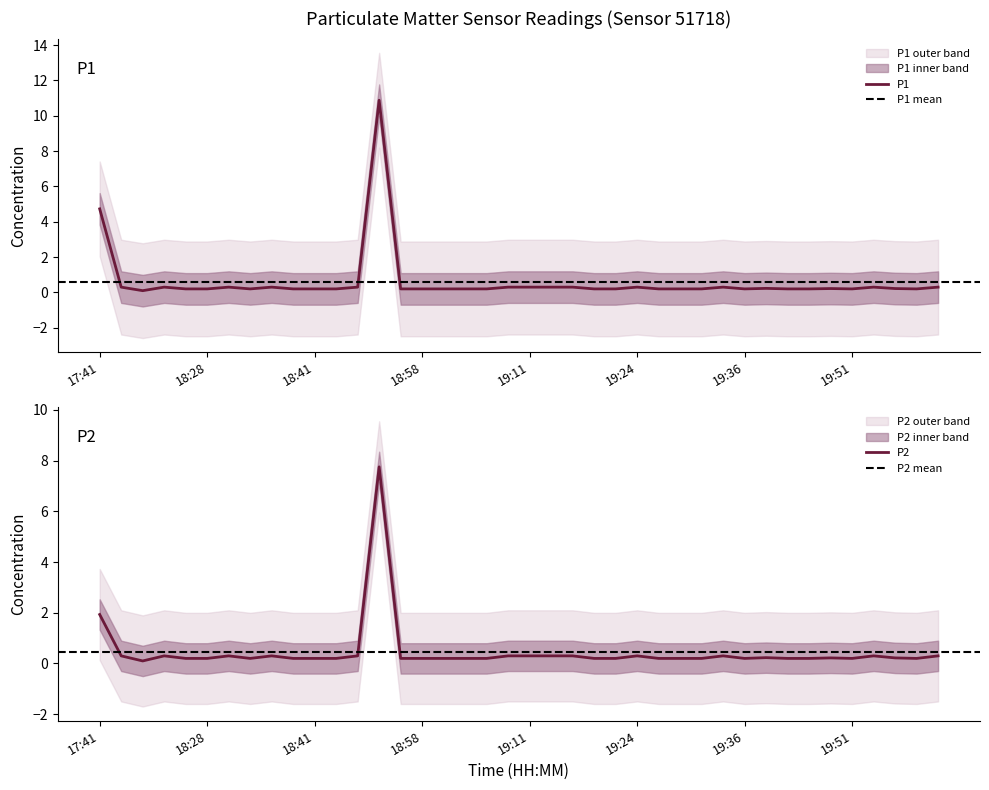

True or false: P2 and P1 cross at least once.

False